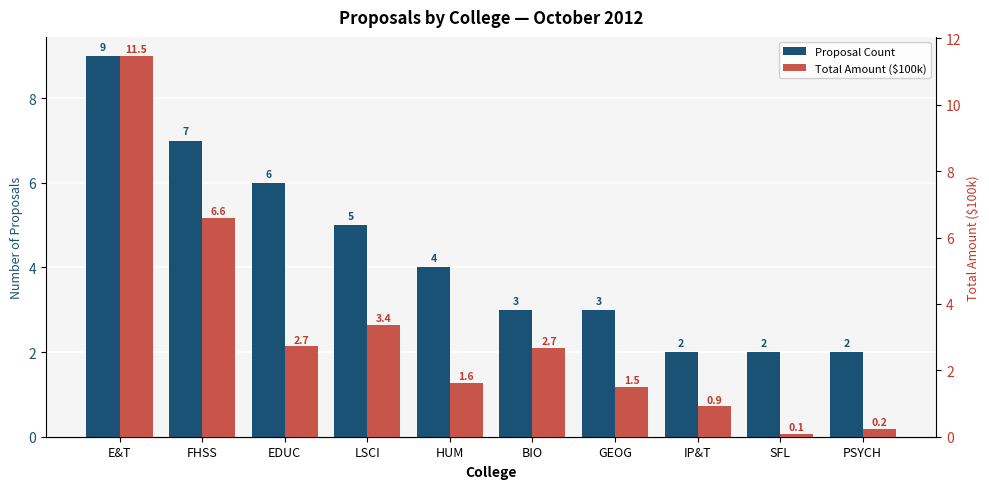

Which series changed the most between BIO and GEOG?

Total Amount ($100k)